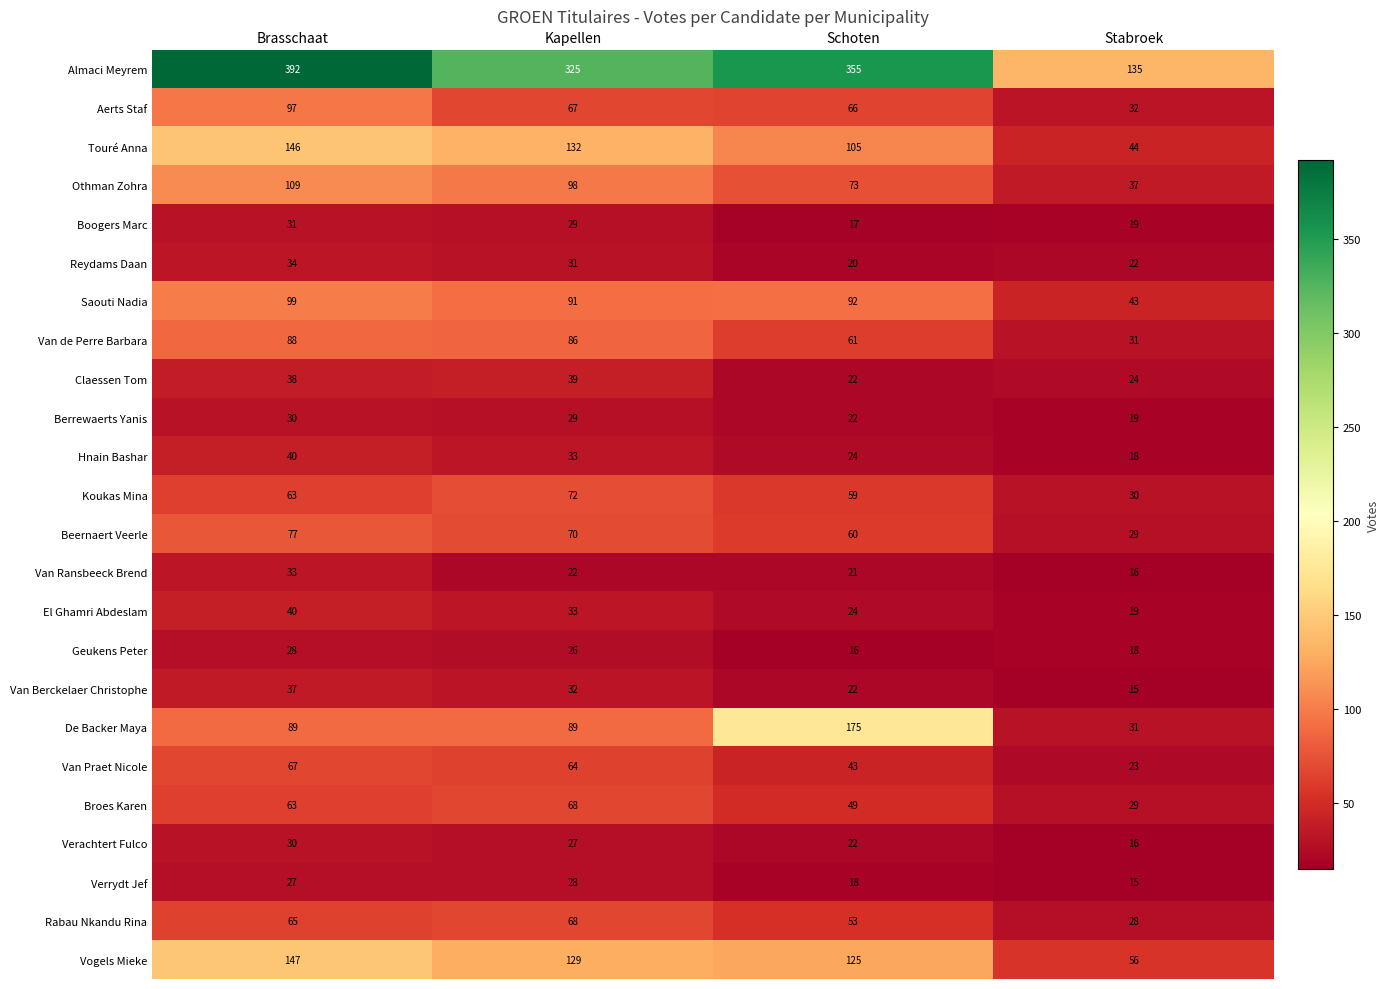

Read the Broes Karen value at Brasschaat.

63